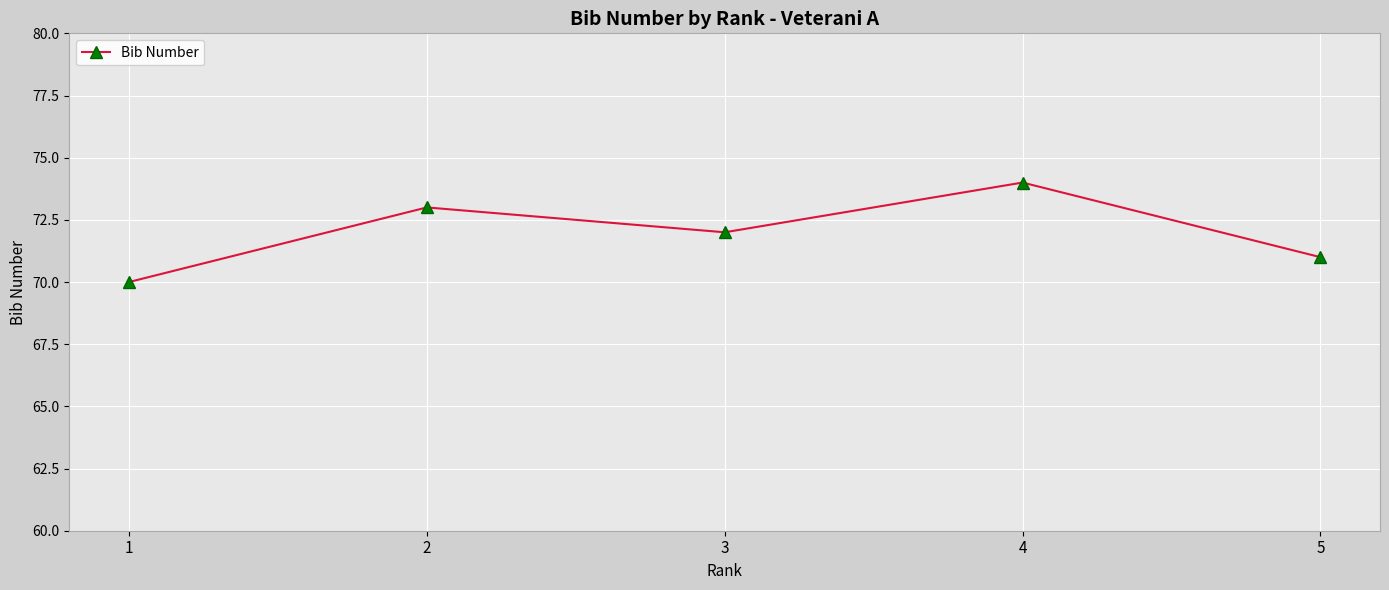

How many lines are shown in the chart?

1